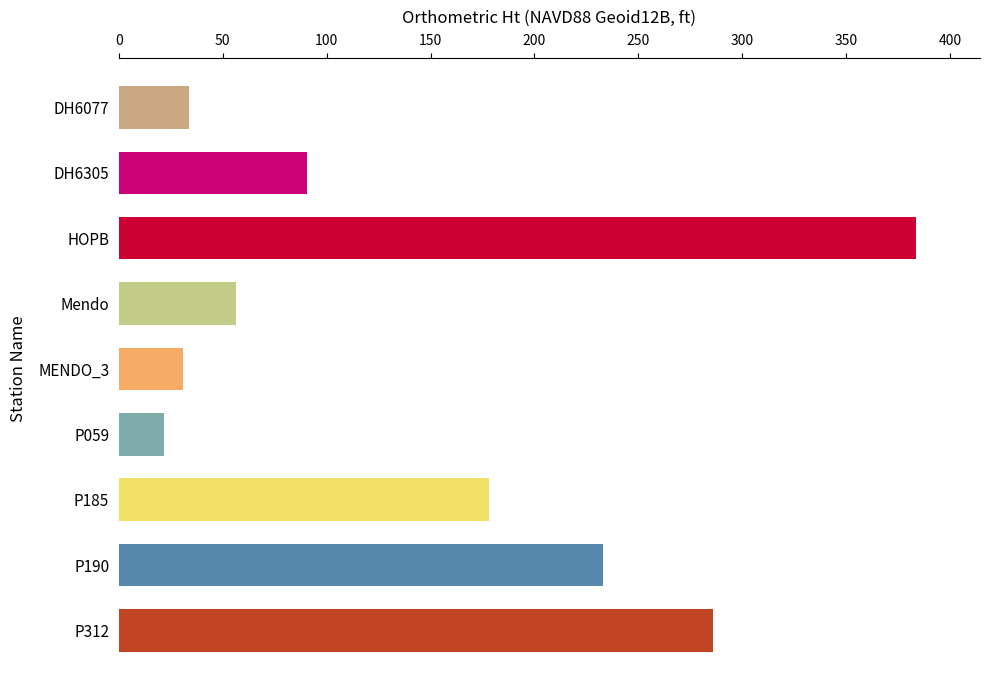

What is the sum of all values?

1313.5